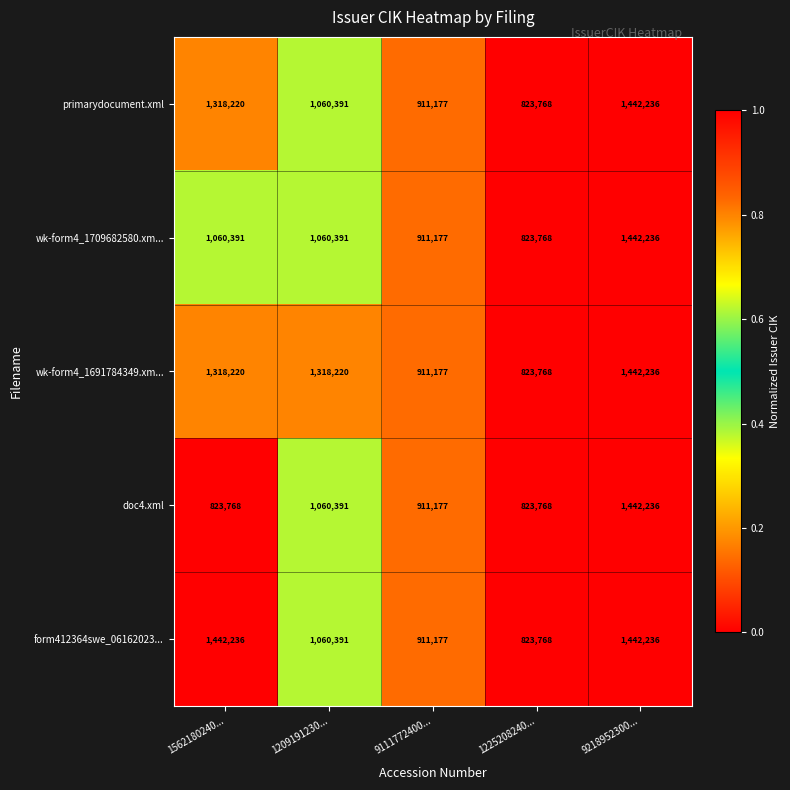

Where is doc4.xml nearest to the value 1133002?

1209191230...